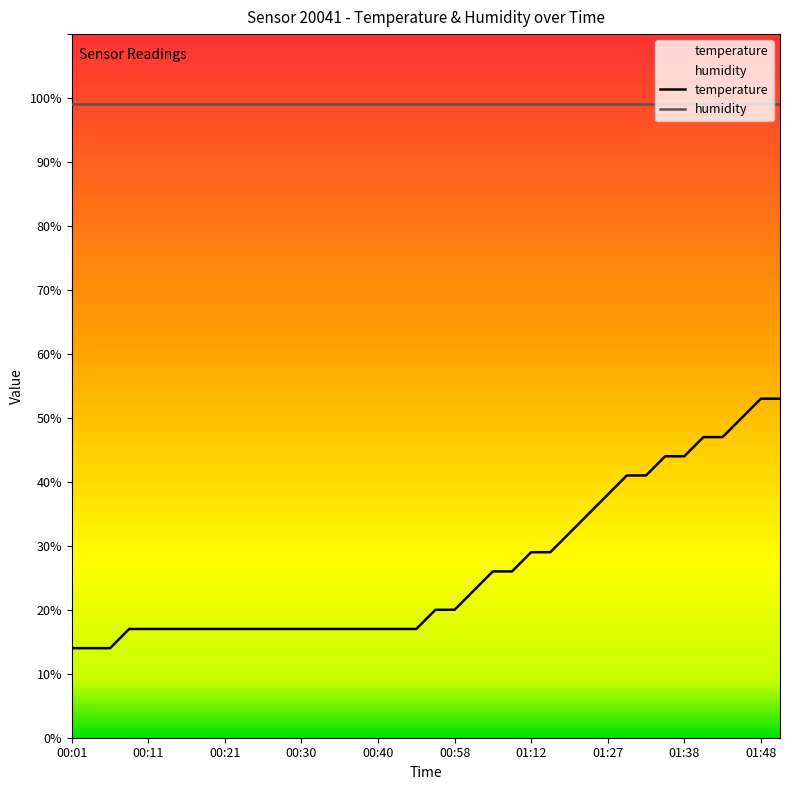

What position from the left is 00:11?

5